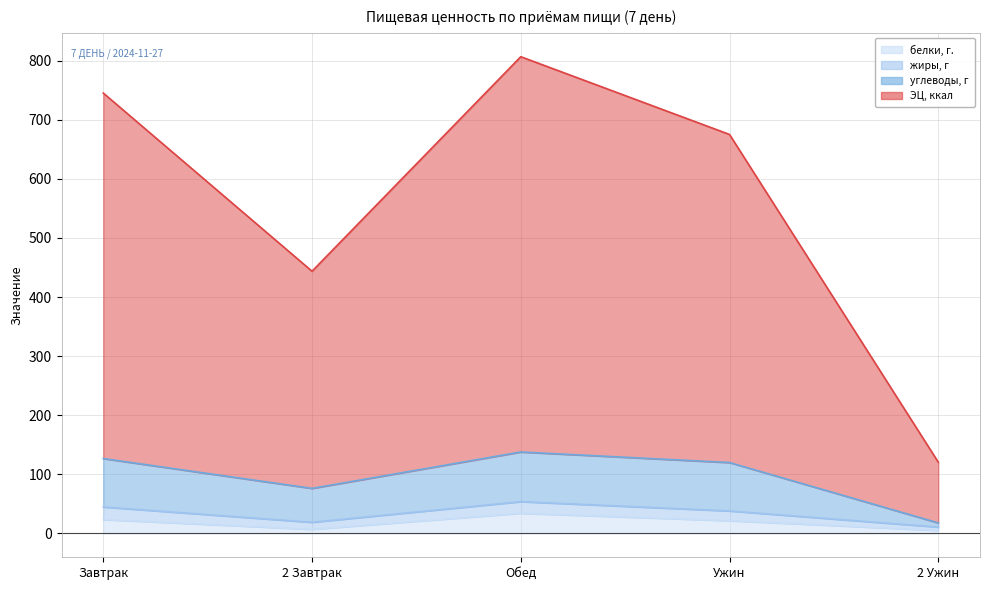

Where does the углеводы, г series first go above 119?

Завтрак